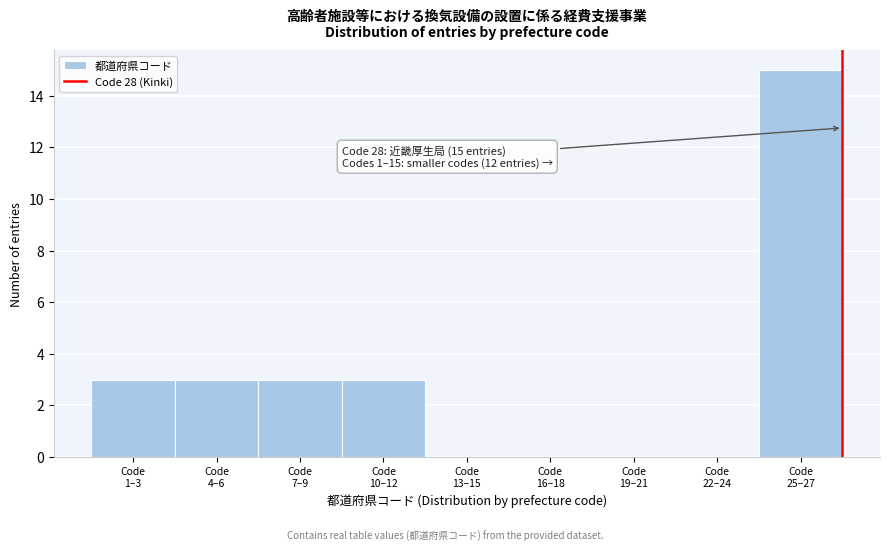

What is the sum of all values?

27